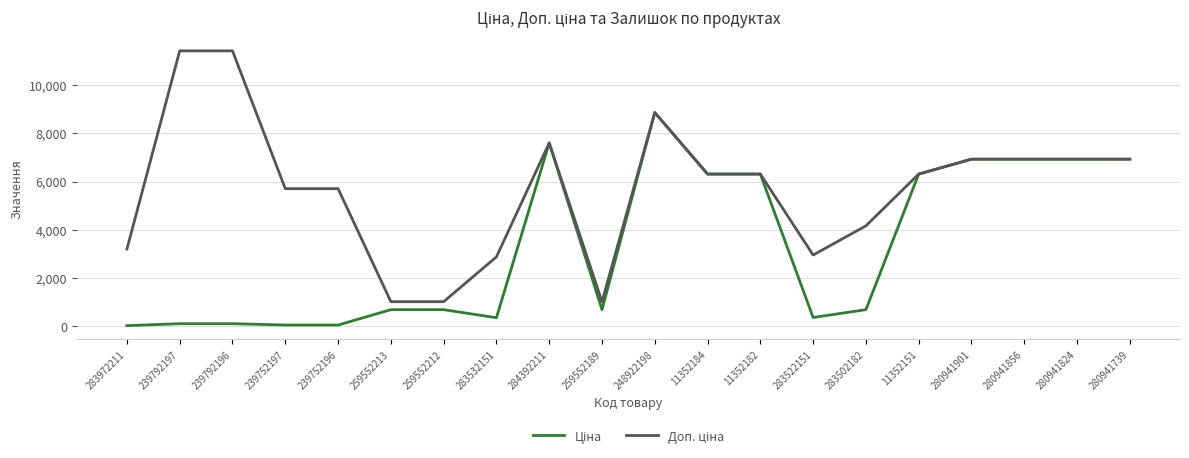

At which category is the sum across all series the highest?

248922198